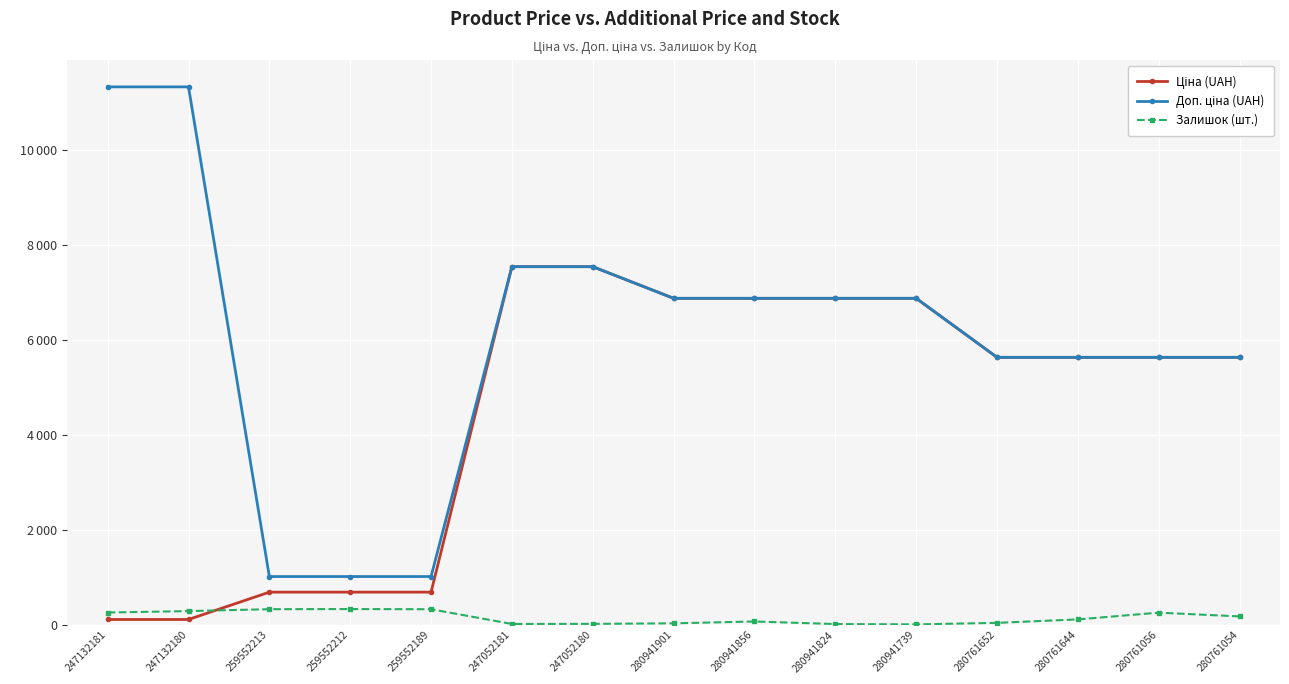

What is the difference between the highest and lowest values at 280761054?

5458.0